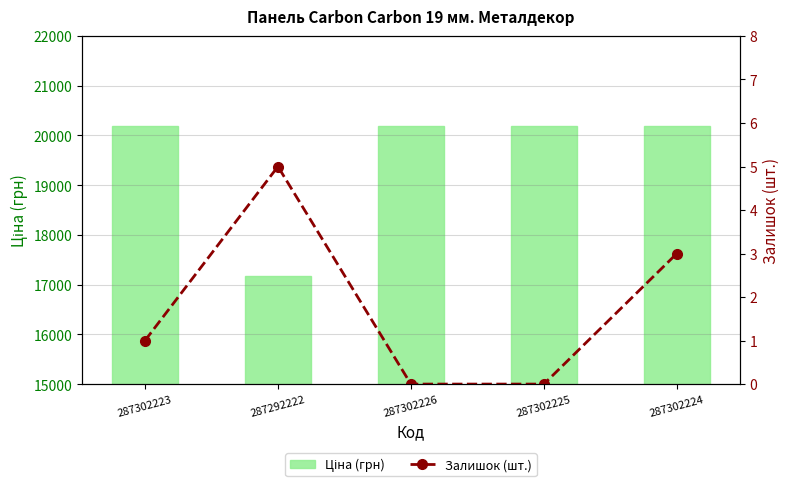

What is the average value of the Залишок (шт.) series?

1.8